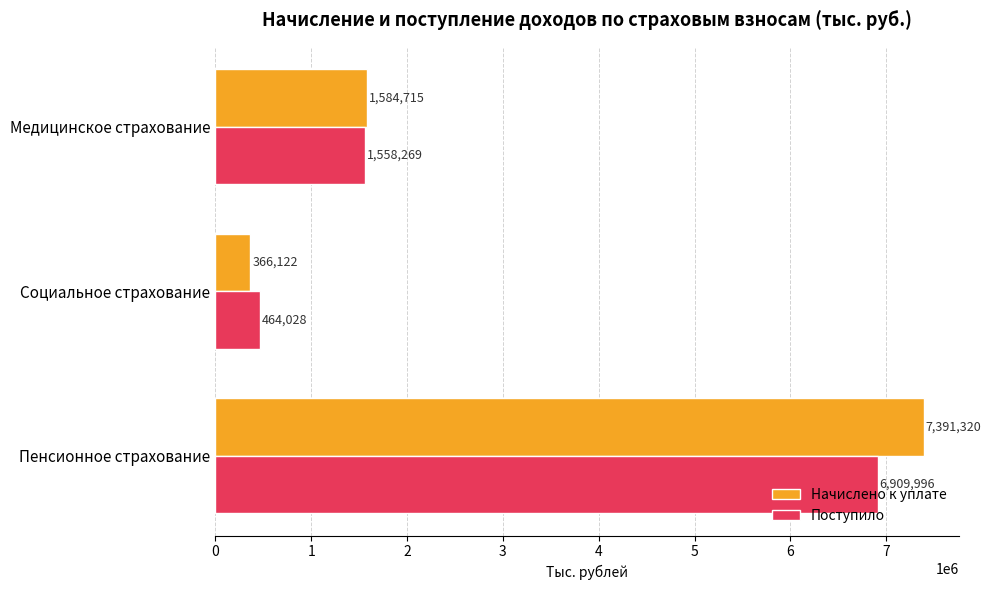

The Поступило series shows 169097 at Социальное страхование. True or false?

False